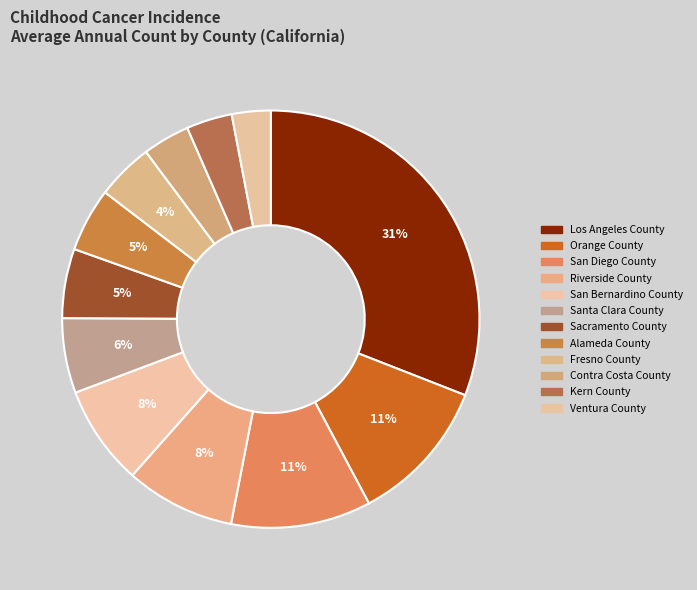

How many segments does this pie chart have?

12